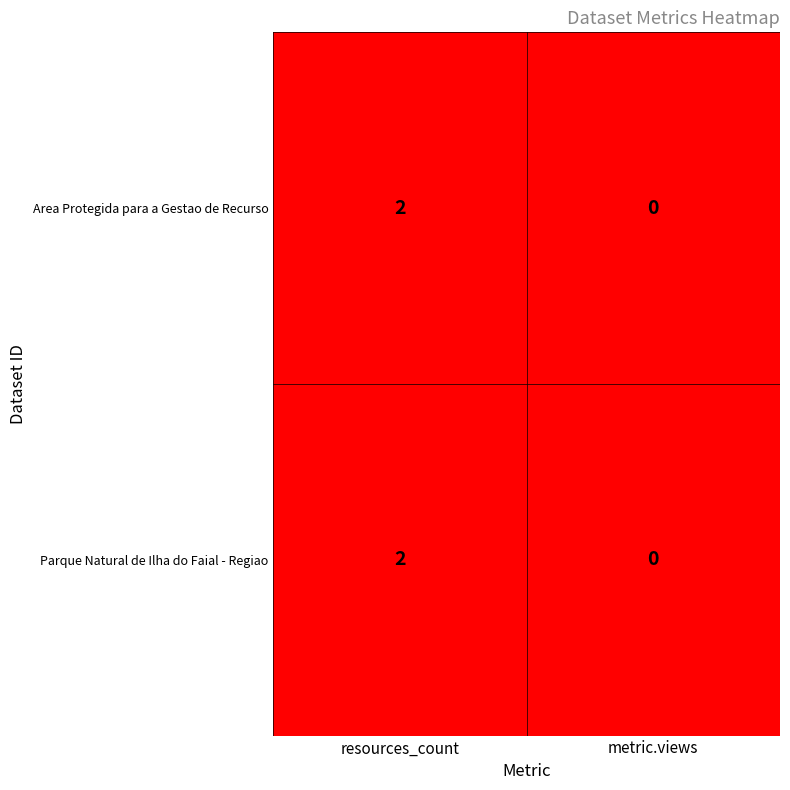

At which category is the sum across all series the highest?

resources_count